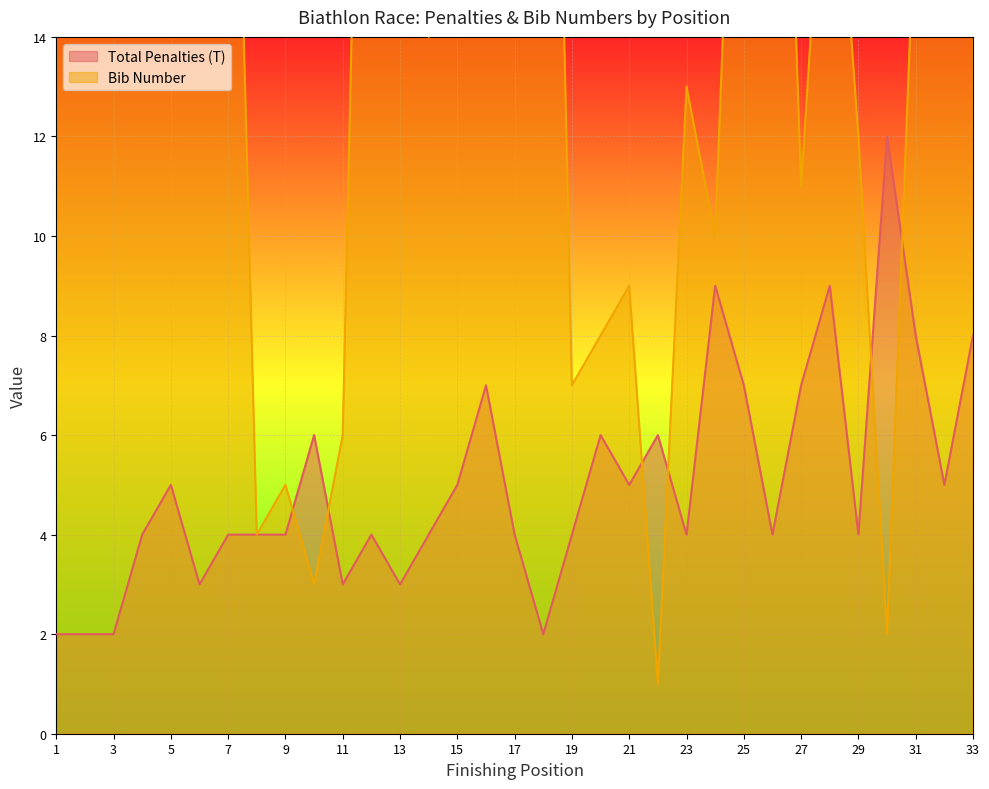

What are all the series names shown in the legend?

Total Penalties (T), Bib Number